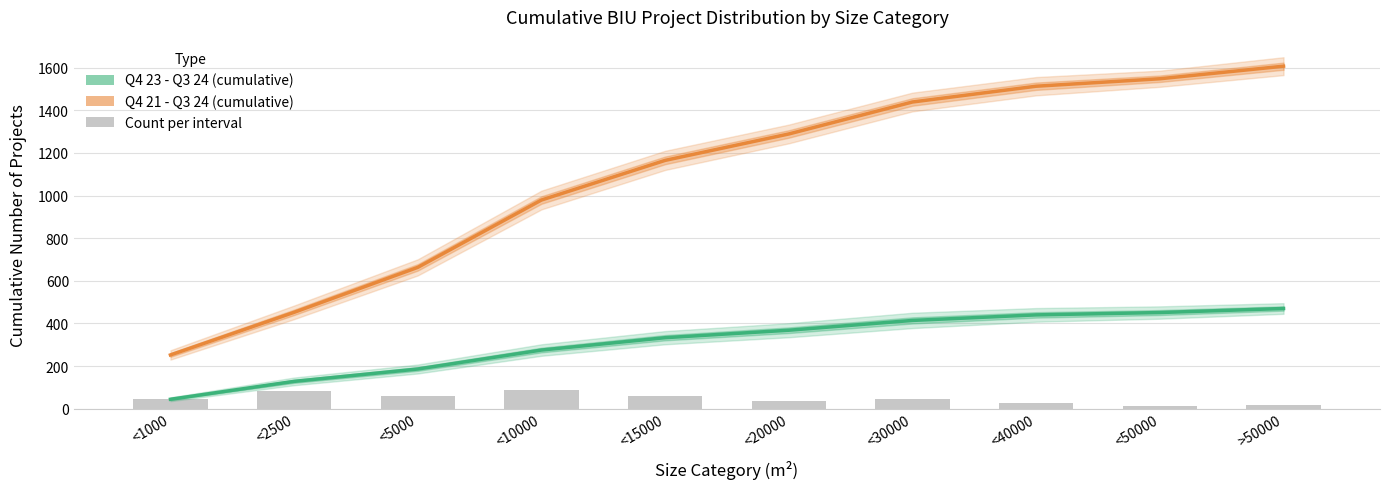

Does the chart contain any negative values?

No